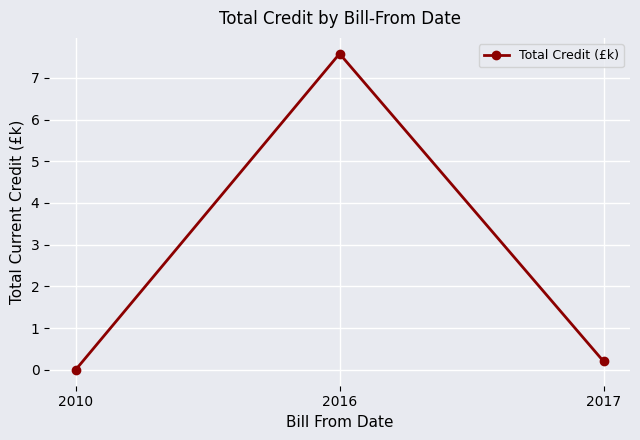

Which category has the highest value across all series?

2016